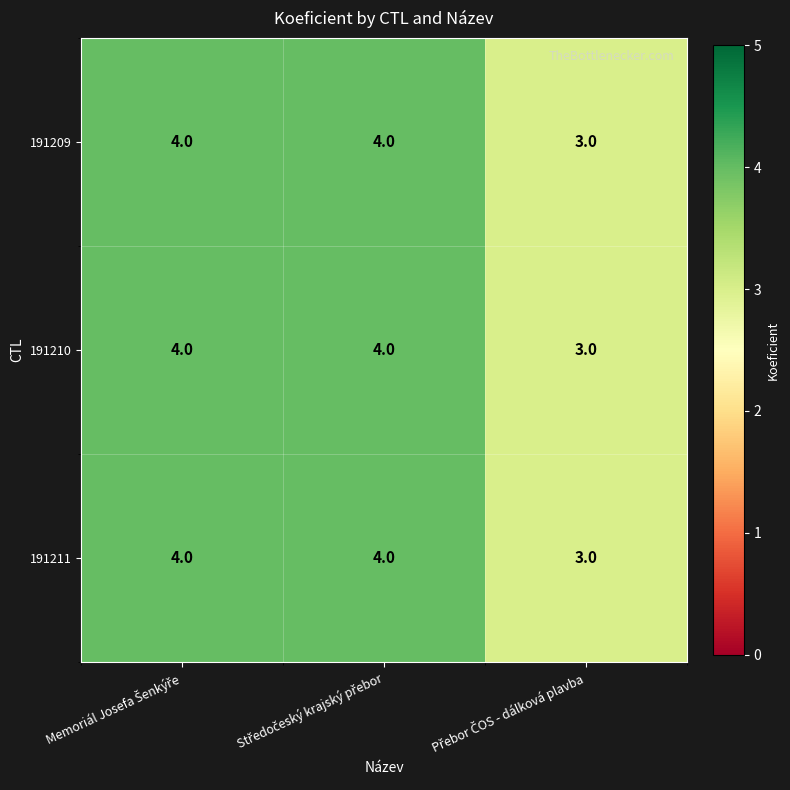

What is the lowest value of the 191209 series?

3